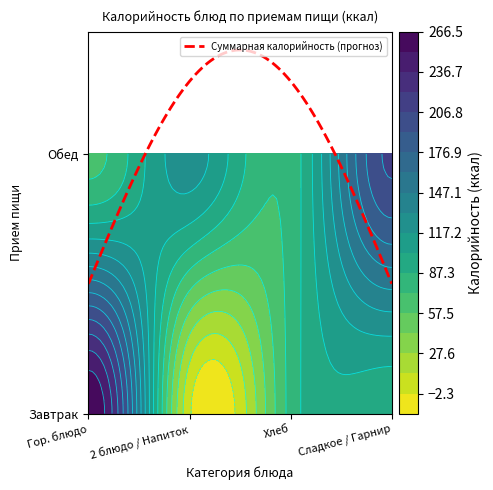

Between 1 блюдо / гор.напиток and сладкое / 2 блюдо, which series saw the biggest shift?

Завтрак